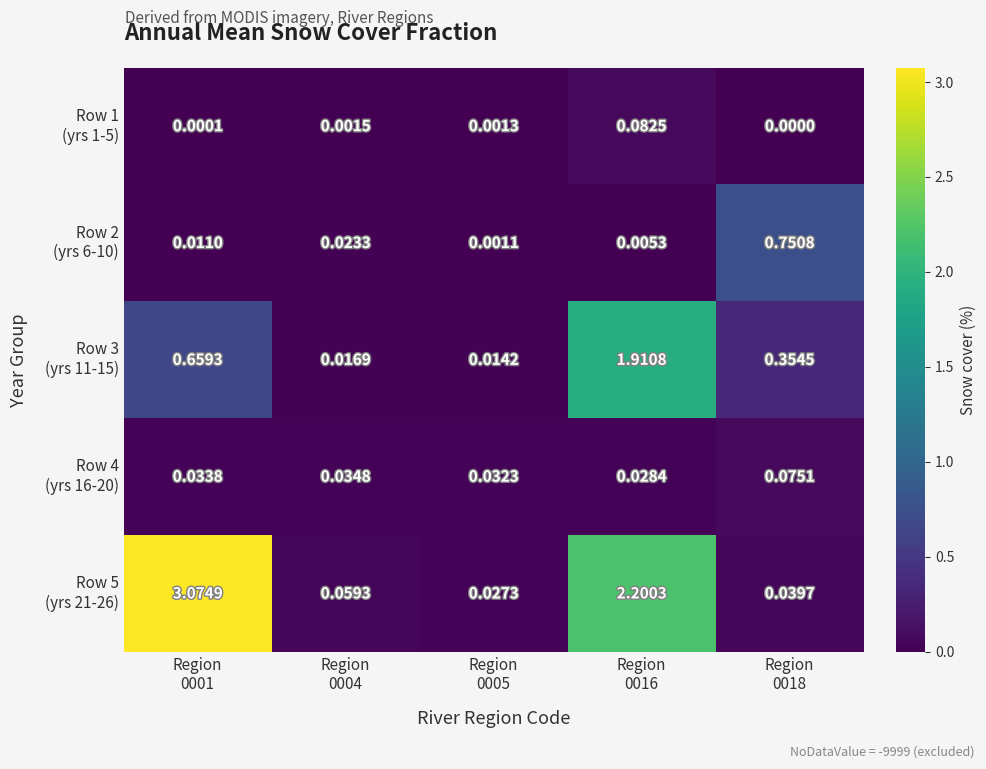

Which series has the largest total across all categories?

Row 5 (yrs 21-26)